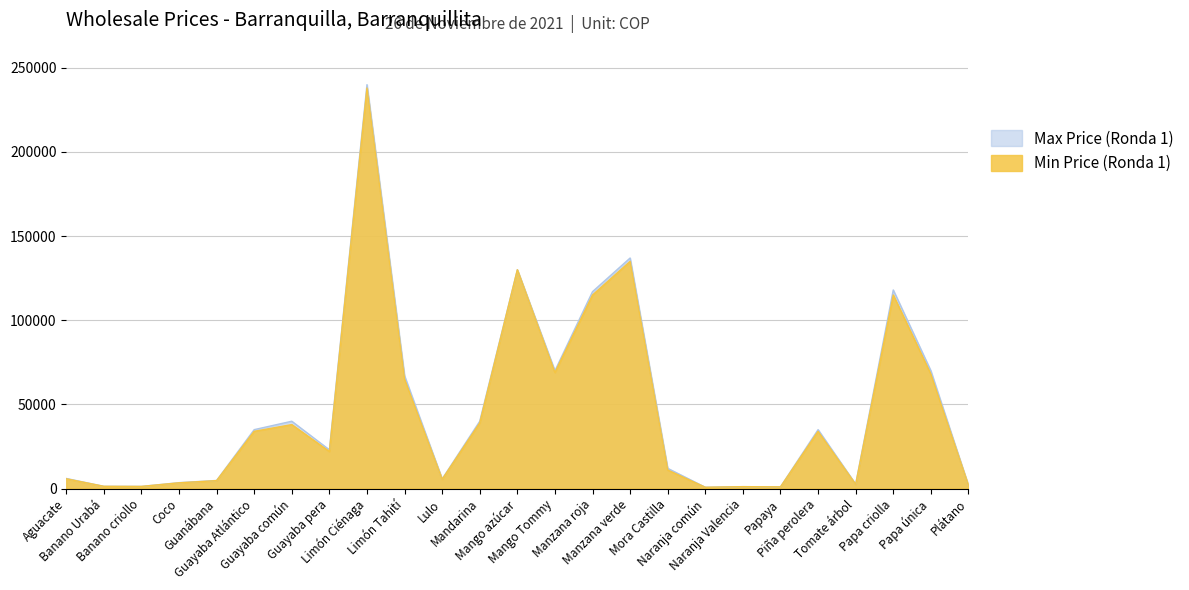

What are all the series names shown in the legend?

Max Price (Ronda 1), Min Price (Ronda 1)